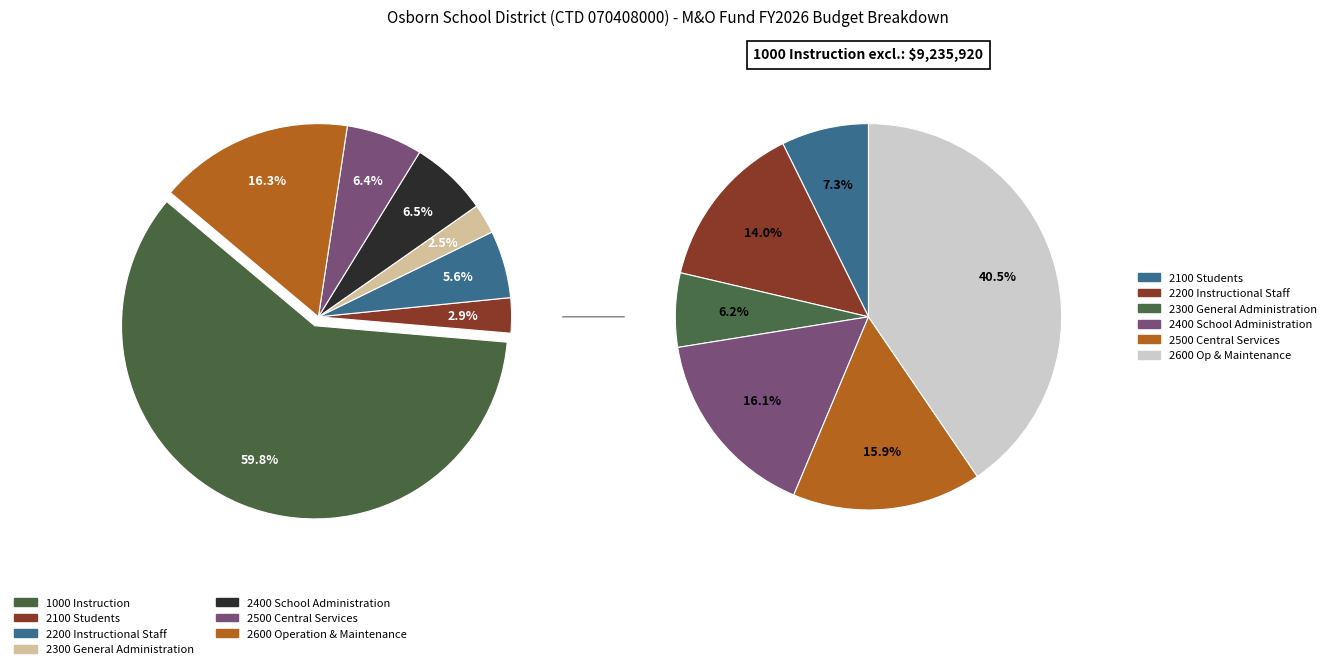

What is the change in value from 1000 Instruction to 2500 Central Services?

-8249920